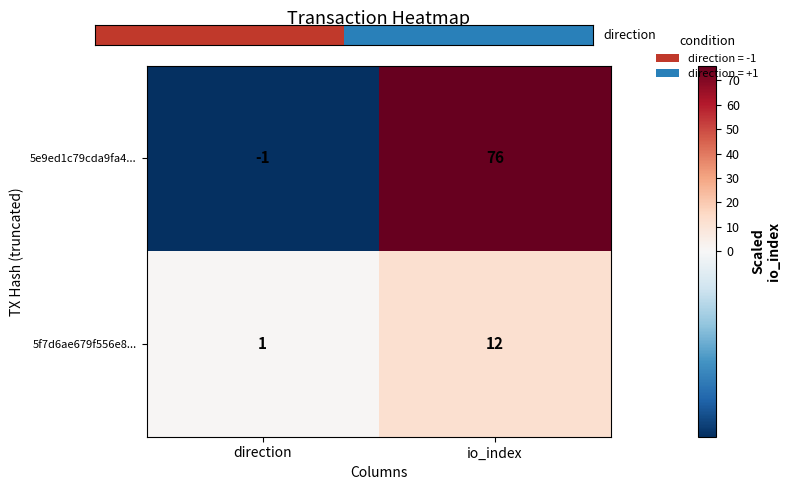

At which label is 5f7d6ae679f556e8... closest to 6?

direction